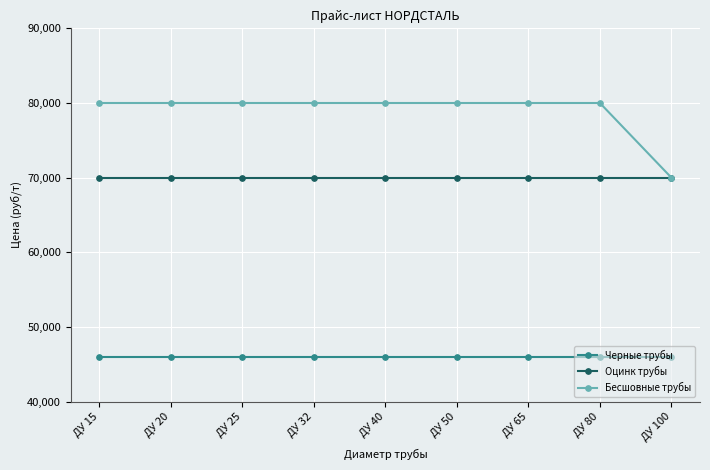

How many lines are shown in the chart?

3